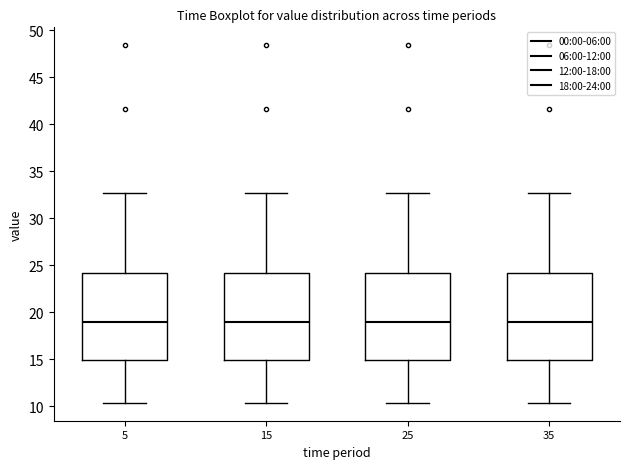

Reading left to right, read every box against the y-axis: the position of its median line, the range the box covers, and the ends of its whiskers. The values are not printed on the chart, so give them approximately, as read against the axis.

5: median 19.0, box 15.0 to 24.0, whiskers 10.5 to 32.5
15: median 19.0, box 15.0 to 24.0, whiskers 10.5 to 32.5
25: median 19.0, box 15.0 to 24.0, whiskers 10.5 to 32.5
35: median 19.0, box 15.0 to 24.0, whiskers 10.5 to 32.5